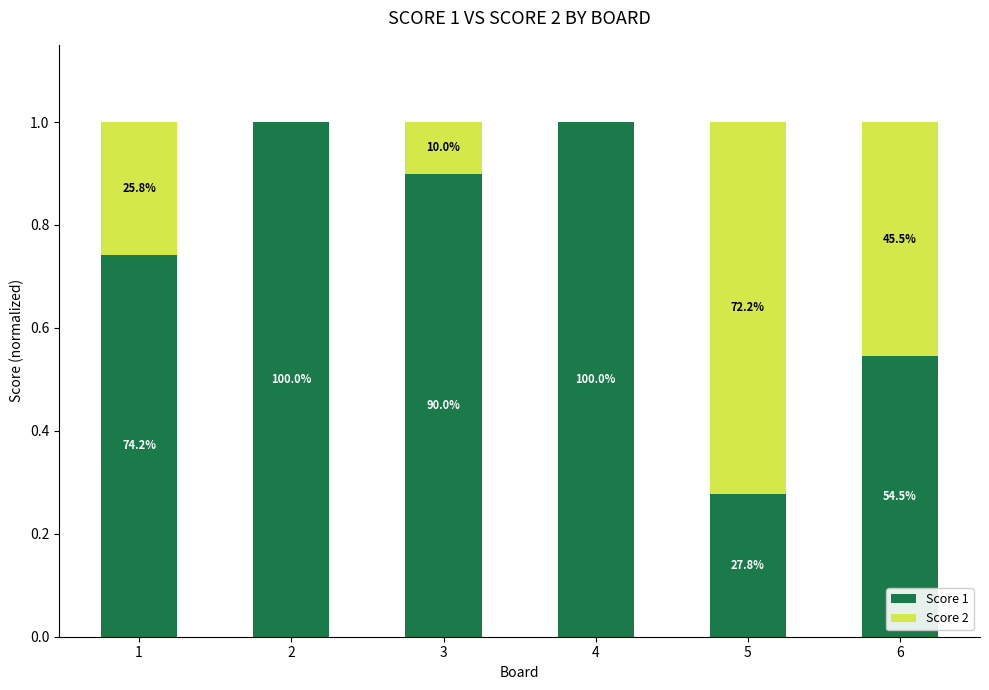

What is the average value of the Score 1 series?

0.7